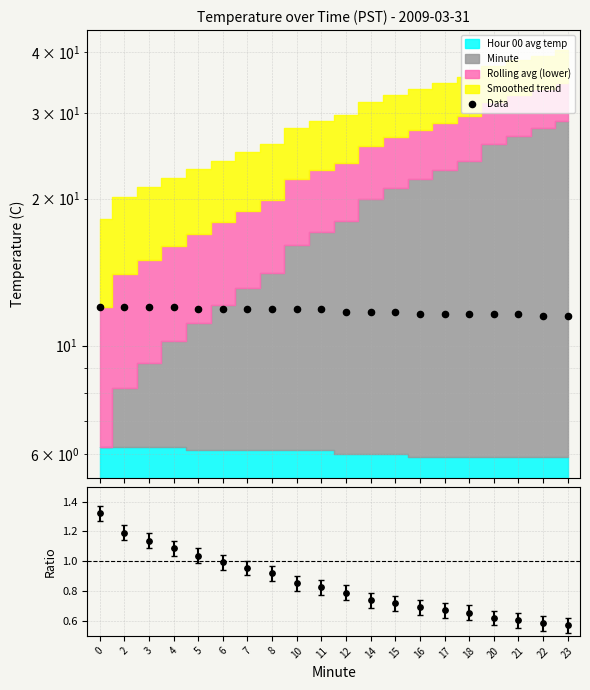

Is the value of Temp / Avg at 3 greater than the value of Data at 7?

No